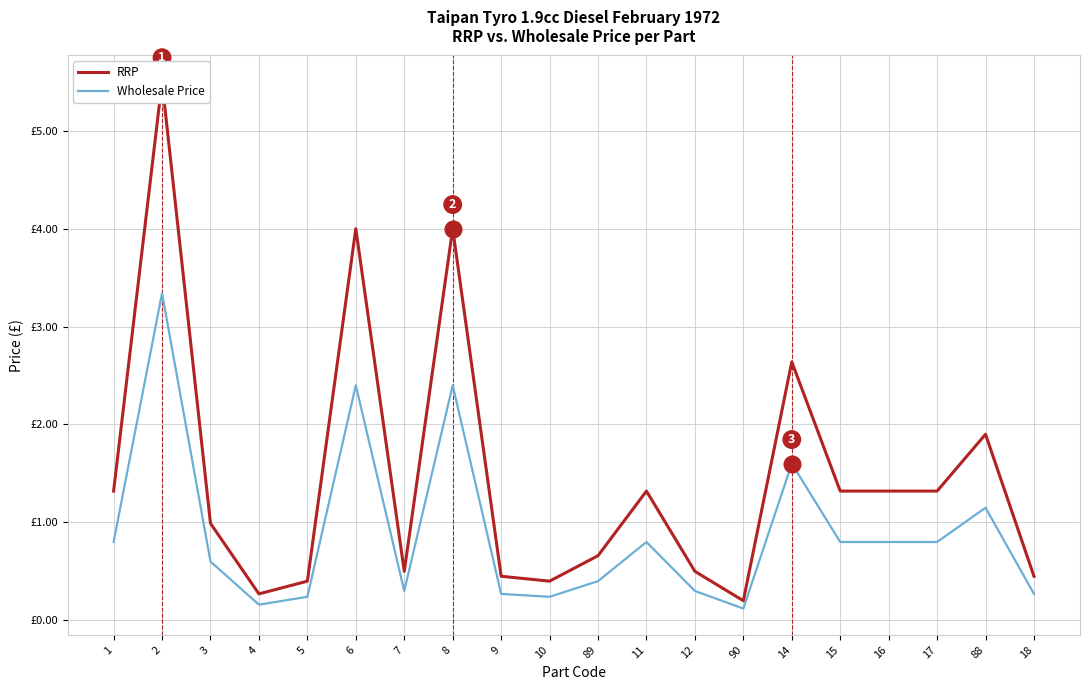

What position from the right is 14?

6